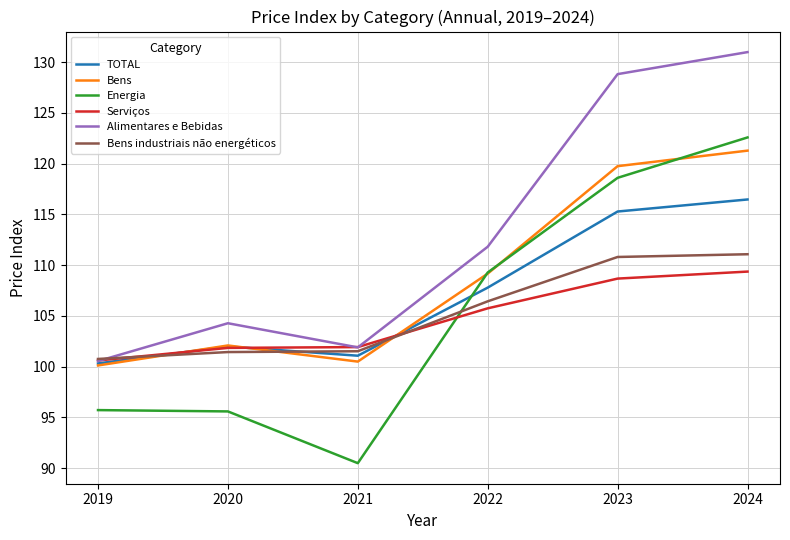

What is the maximum value for Alimentares e Bebidas?

131.0